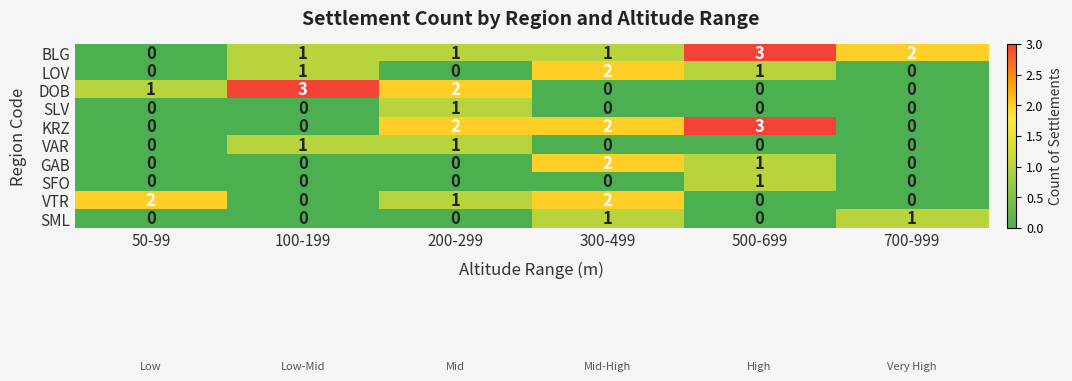

What is the spread (max minus min) of values at 700-999?

2